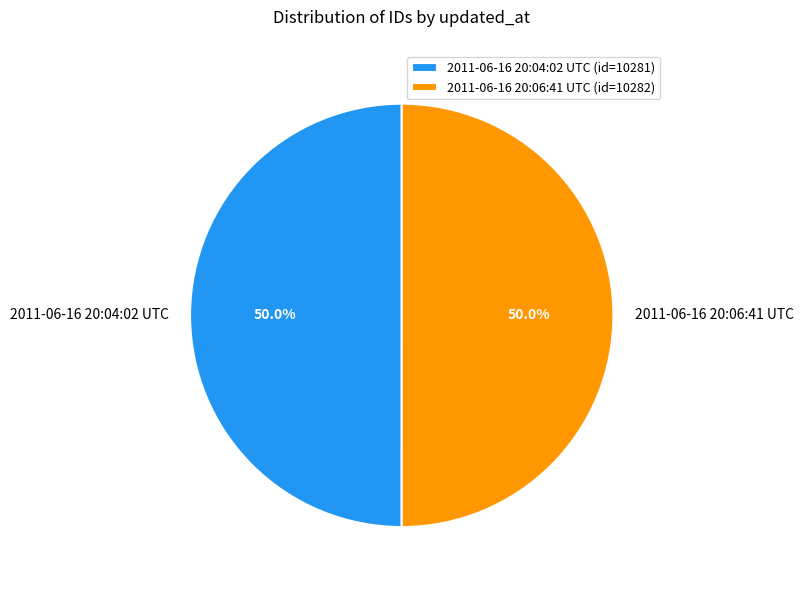

What percentage is the 2011-06-16 20:04:02 UTC slice, to the nearest percent?

50%